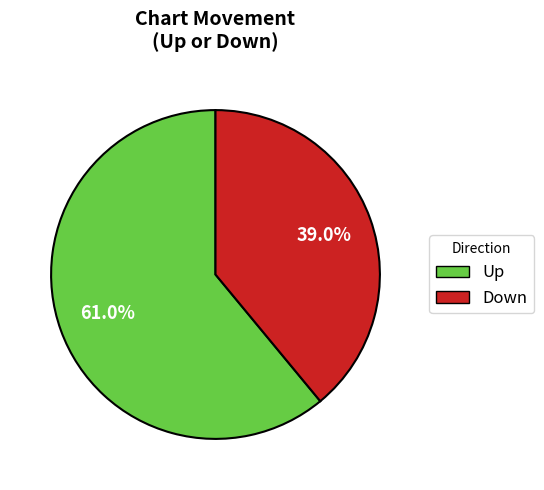

Which slice is the largest?

Up